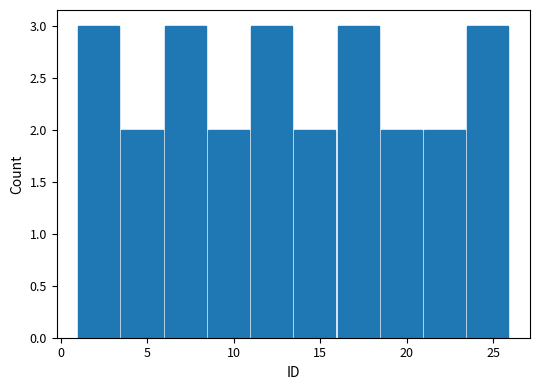

Reading left to right, list every bar in this chart as the range it spans on the x-axis followed by its height. The values are not printed on the chart, so give them approximately, as read against the axis.

1.0 to 3.5: 3
3.5 to 6.0: 2
6.0 to 8.5: 3
8.5 to 11.0: 2
11.0 to 13.5: 3
13.5 to 16.0: 2
16.0 to 18.5: 3
18.5 to 21.0: 2
21.0 to 23.5: 2
23.5 to 26.0: 3